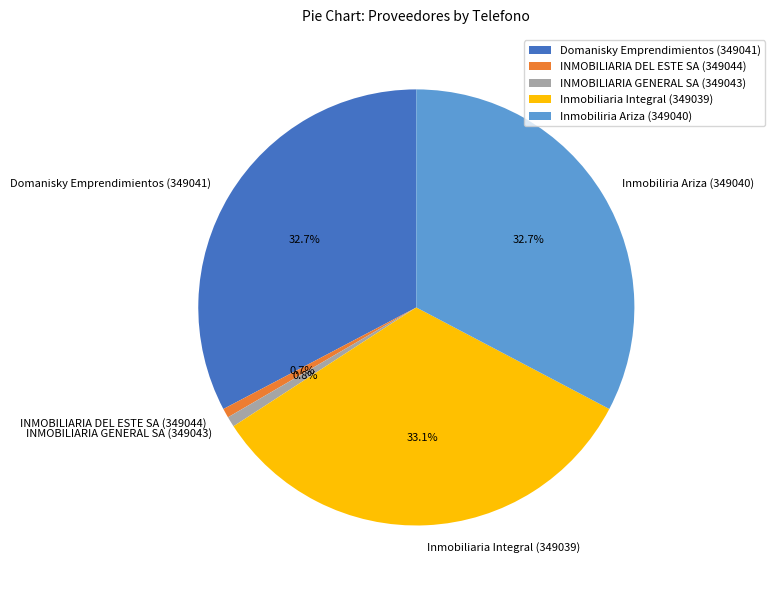

How much of the chart is everything except Inmobiliria Ariza (349040)?

67.3%